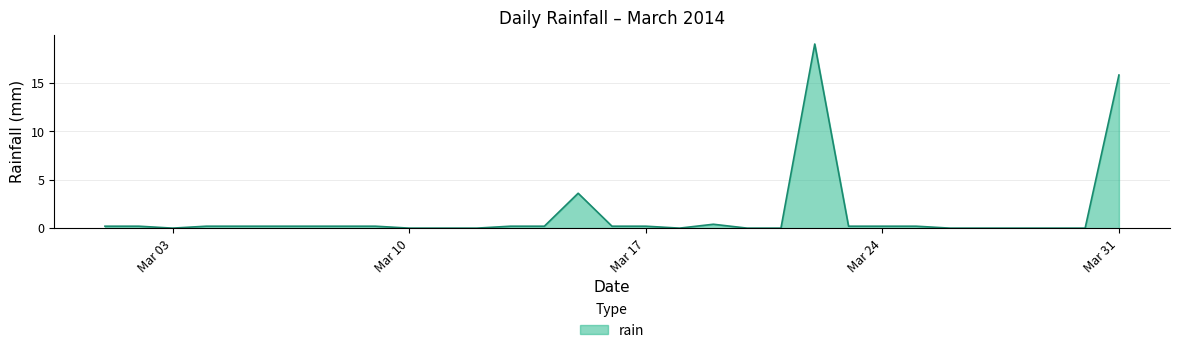

What is the difference between the maximum and minimum values?

19.0